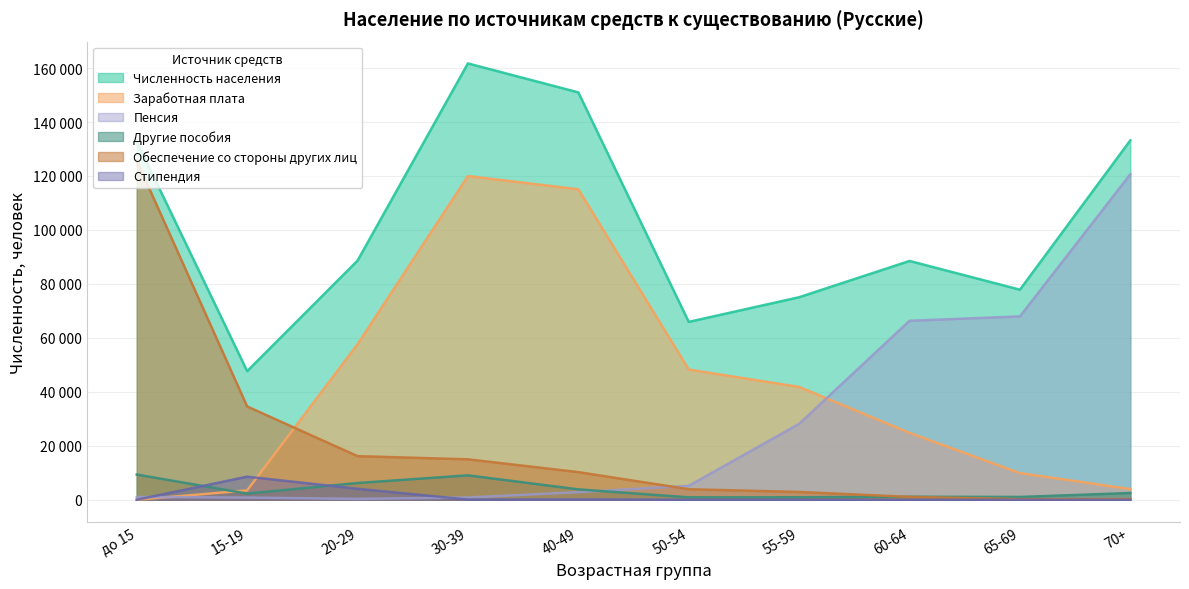

Is it true that Численность населения equals 88509 at 60-64?

True